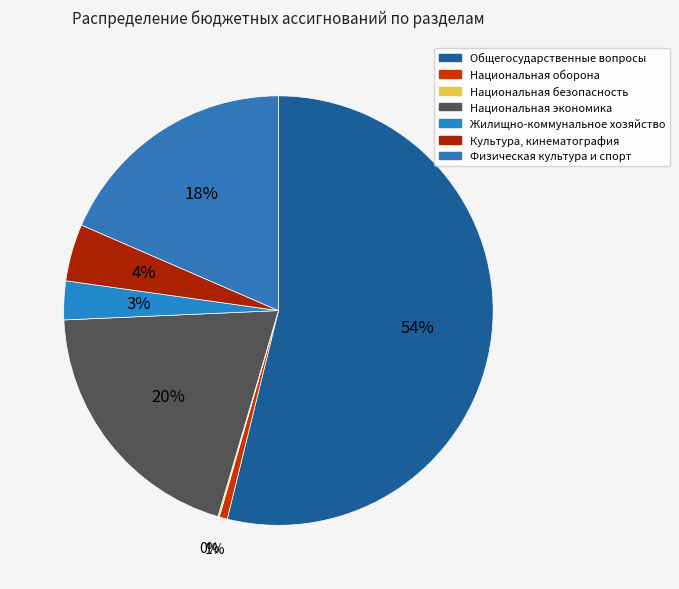

Which has a higher value, Культура, кинематография or Национальная оборона?

Культура, кинематография